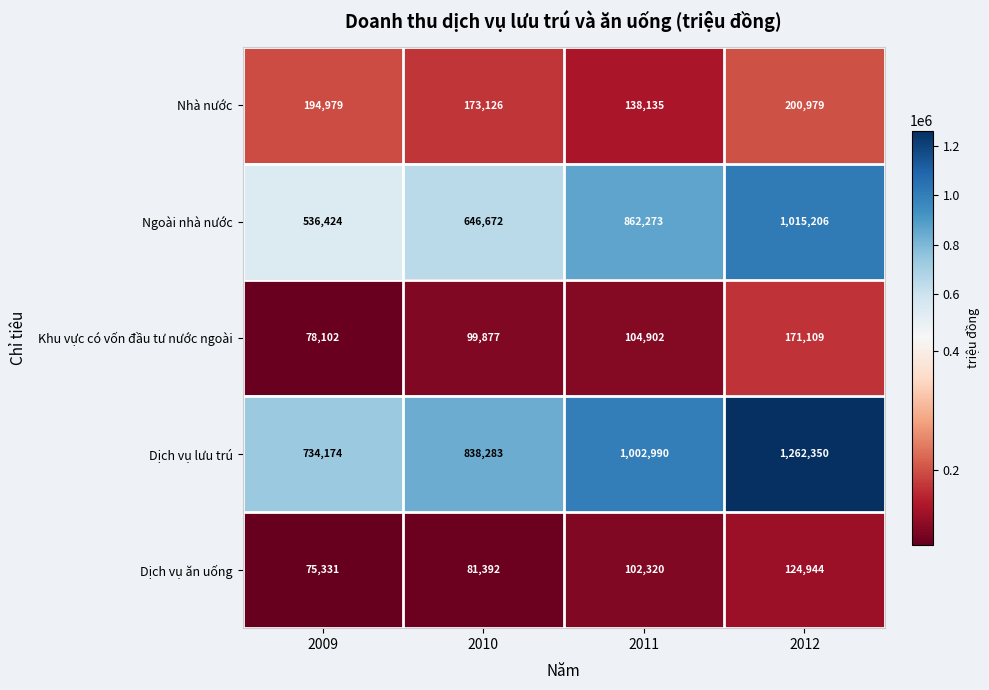

Rank the series by their maximum value, from highest to lowest.

Dịch vụ lưu trú, Ngoài nhà nước, Nhà nước, Khu vực có vốn đầu tư nước ngoài, Dịch vụ ăn uống